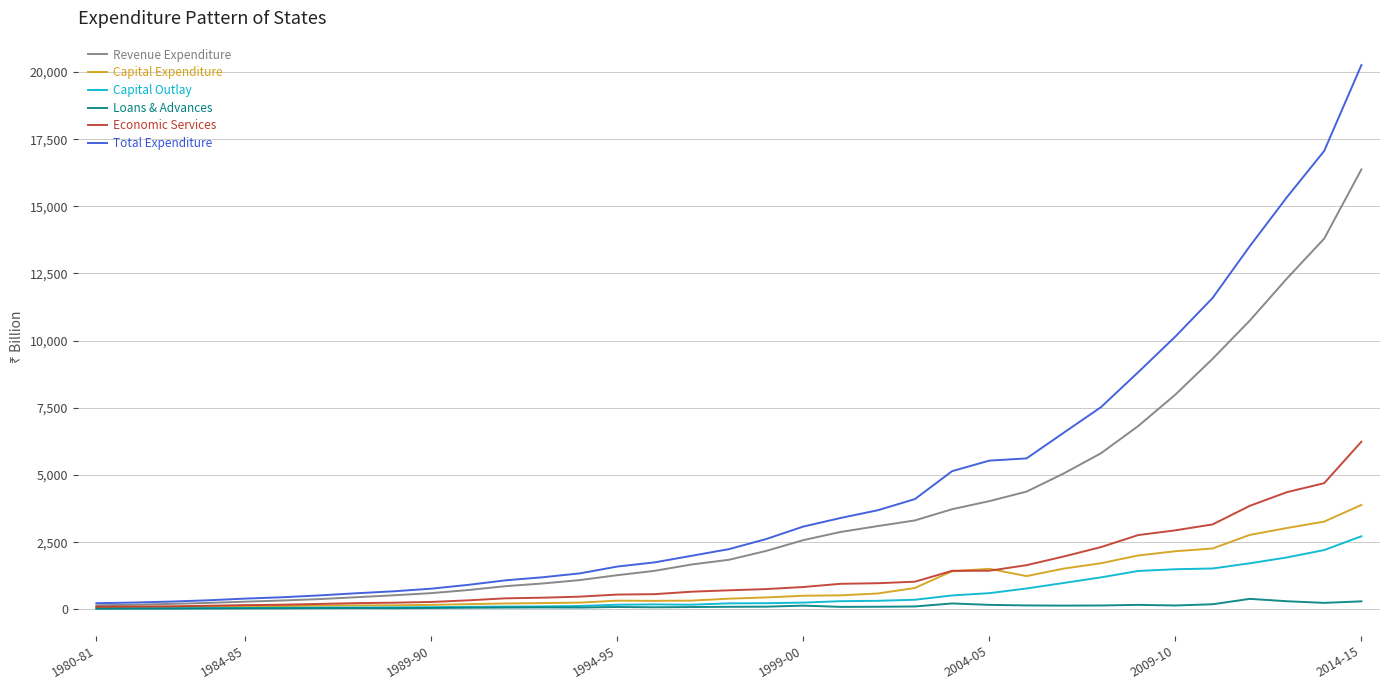

What is the difference between the maximum and minimum values in the Economic Services series?

6145.1